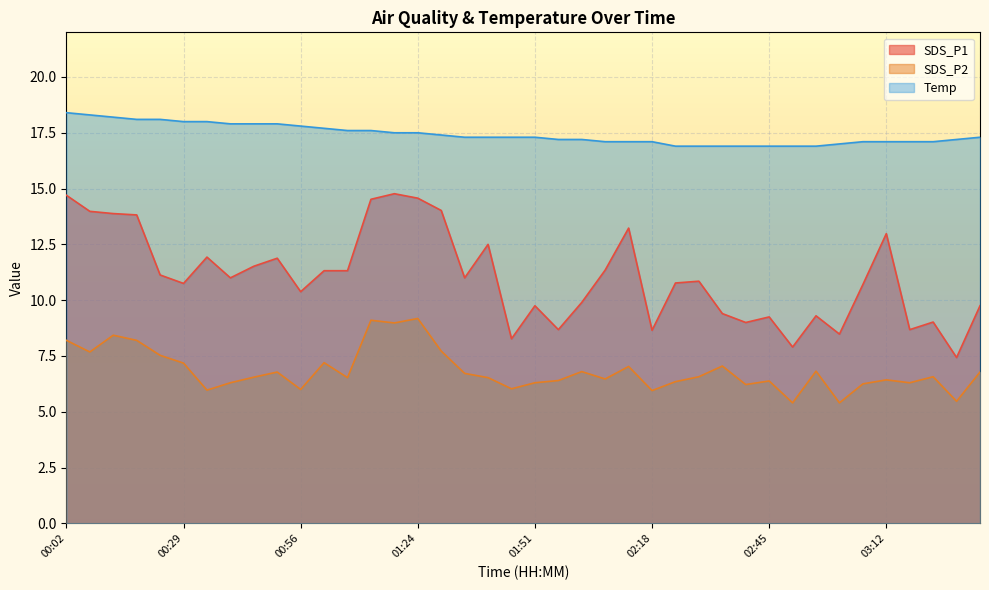

At which label does SDS_P1 reach its peak?

01:18